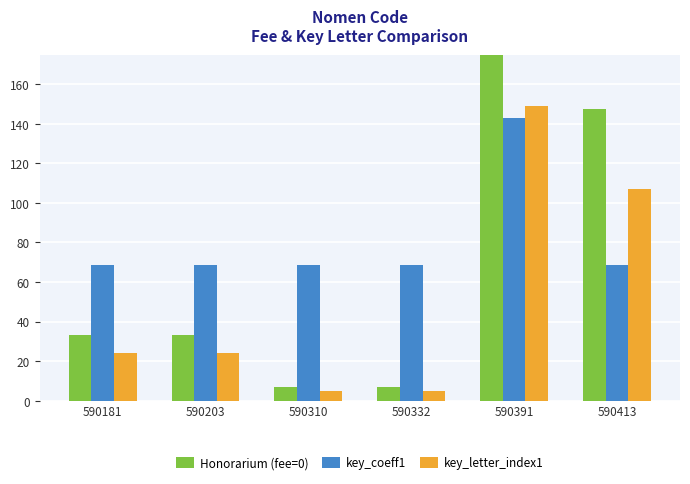

Does the chart contain any negative values?

No